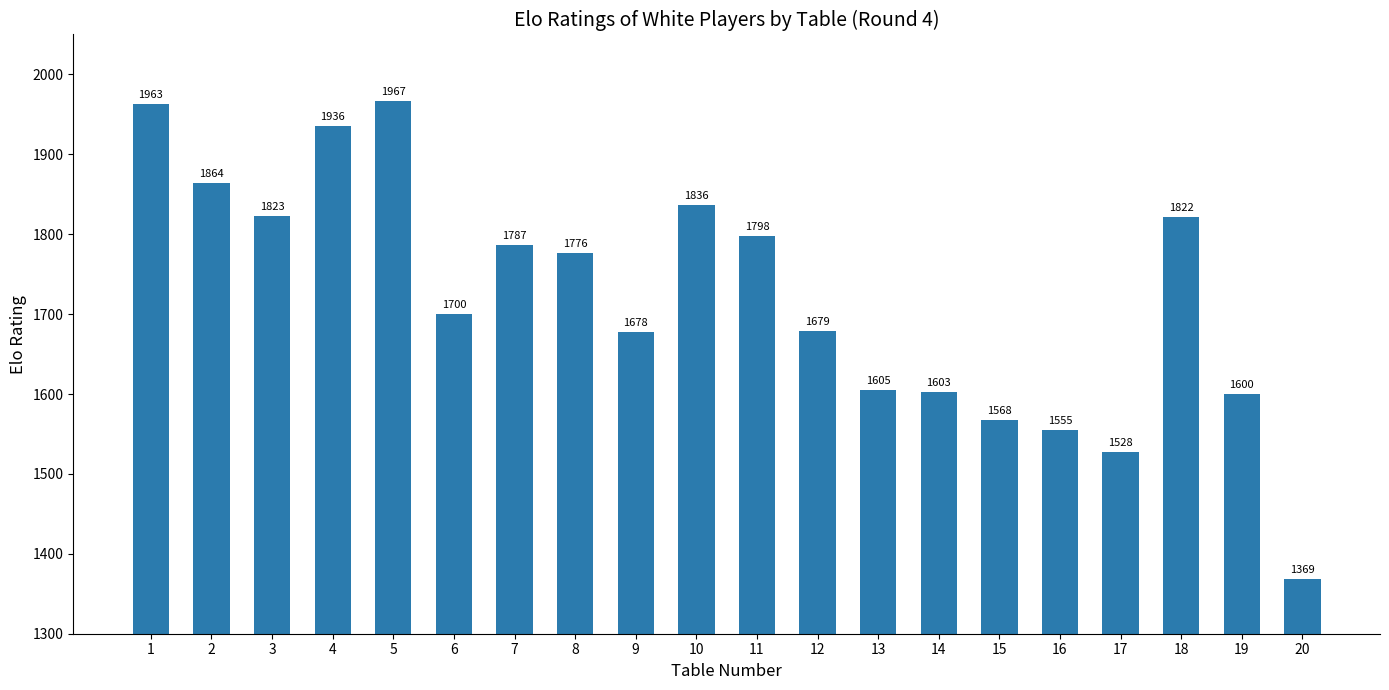

Which category has the highest value across all series?

5